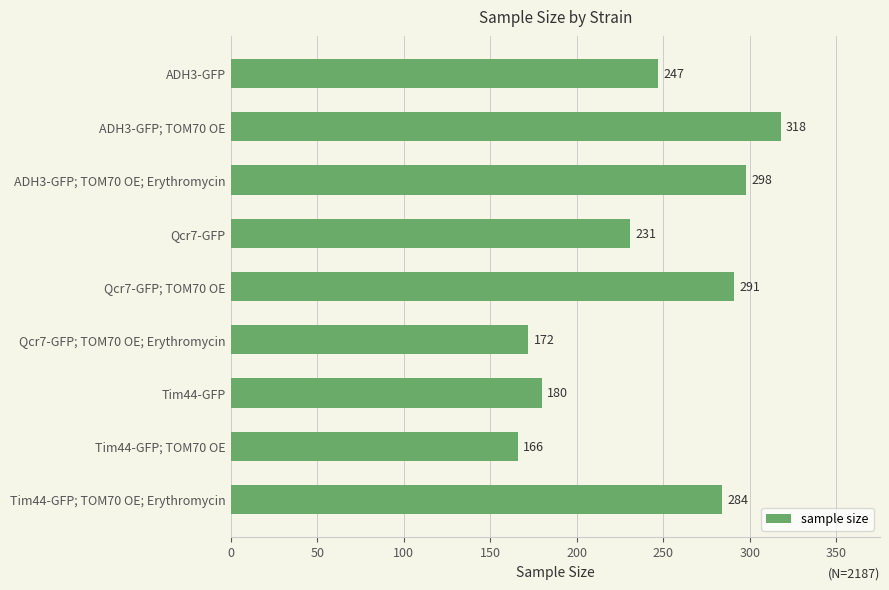

What is the sum of all values?

2187